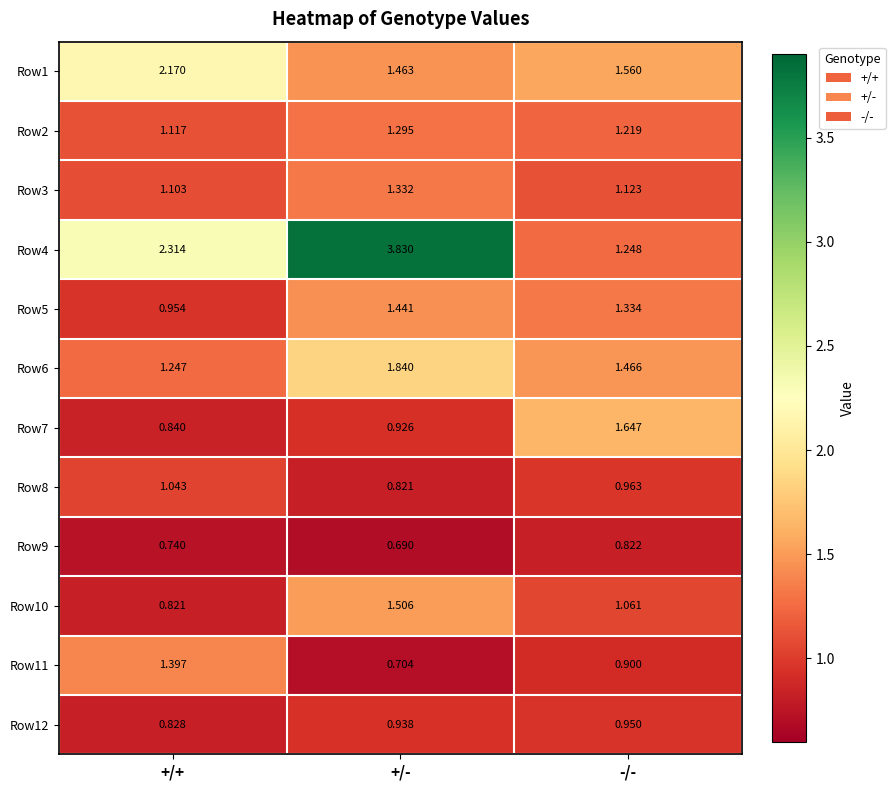

Which category has the lowest value in the Row10 series?

+/+